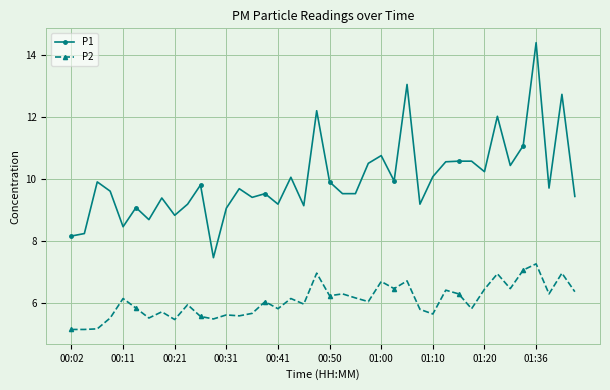

True or false: P2 and P1 cross at least once.

False